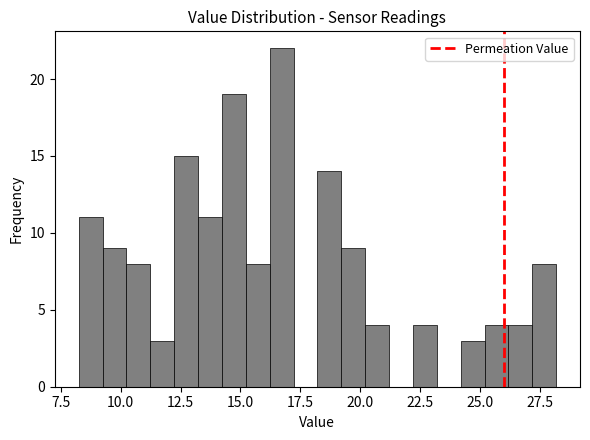

Around what value on the x-axis is the tallest bar? Give the approximate position of its centre, as read against the axis.

16.5